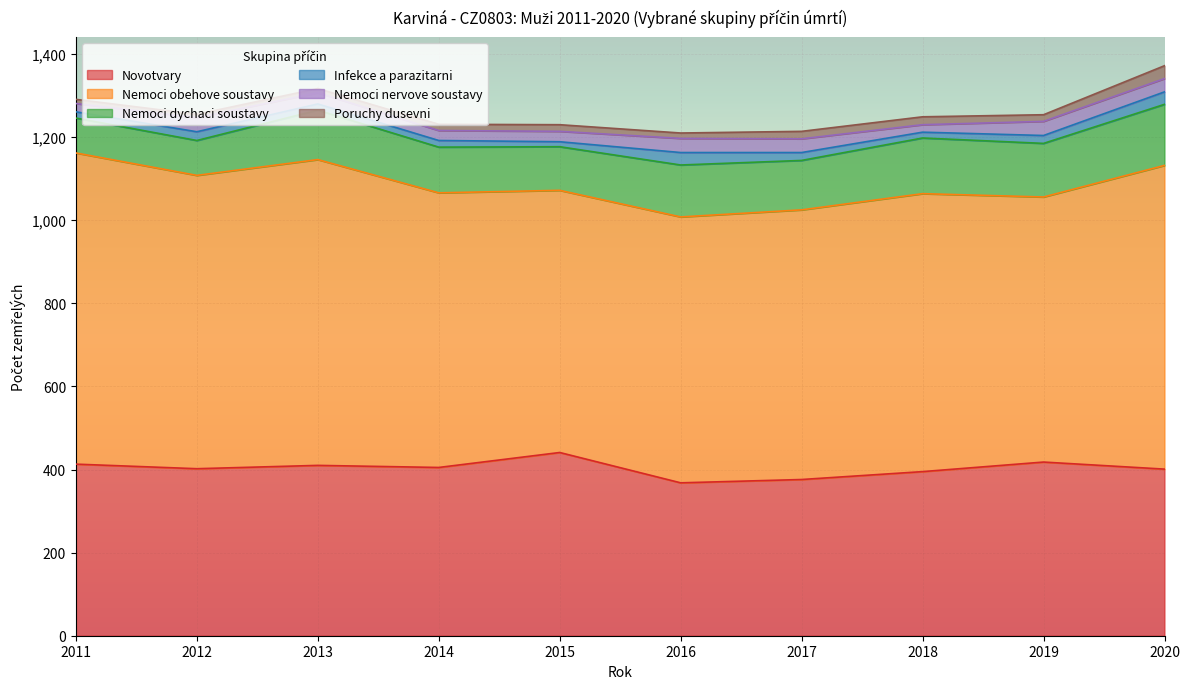

True or false: Poruchy dusevni and Novotvary intersect in this chart.

False